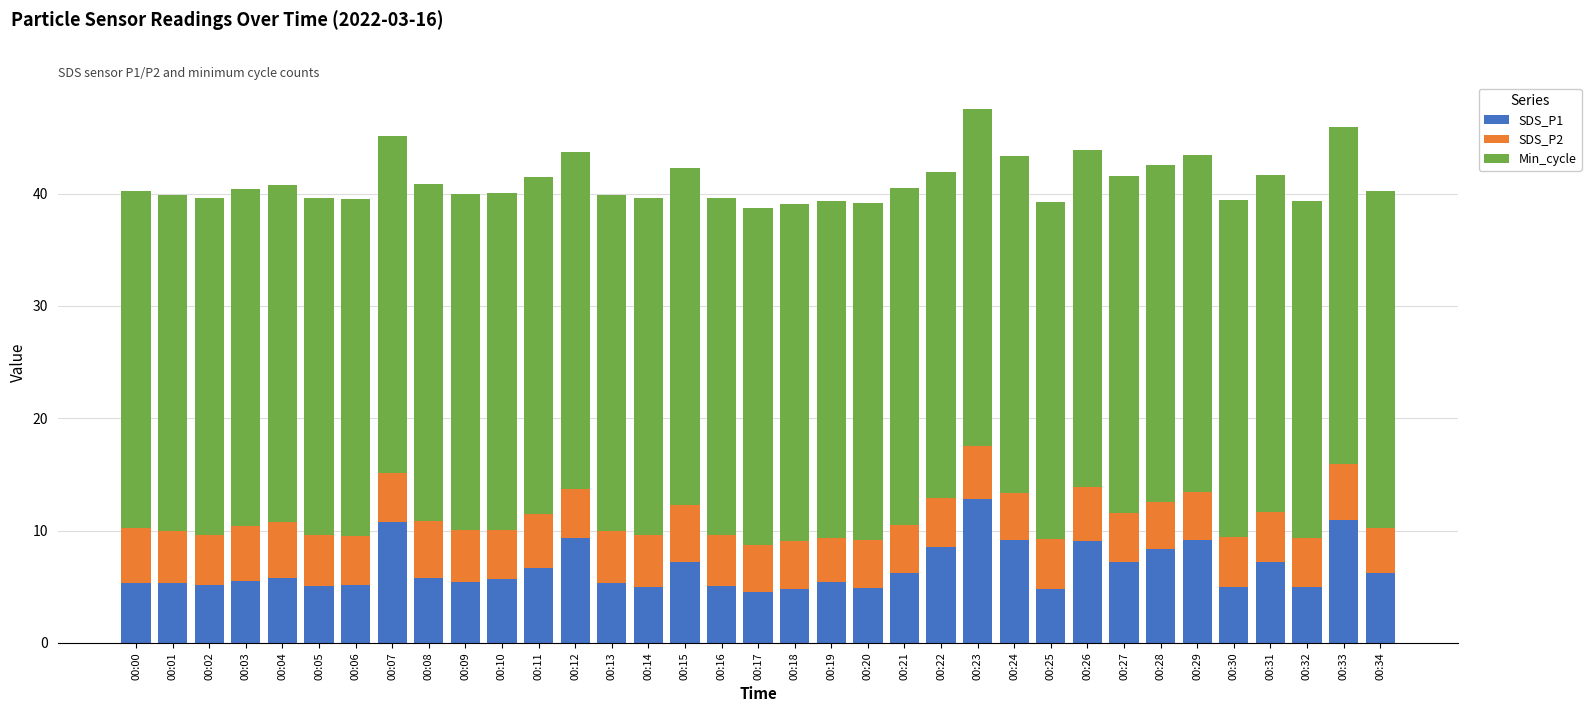

What is the average value of the SDS_P1 series?

6.6